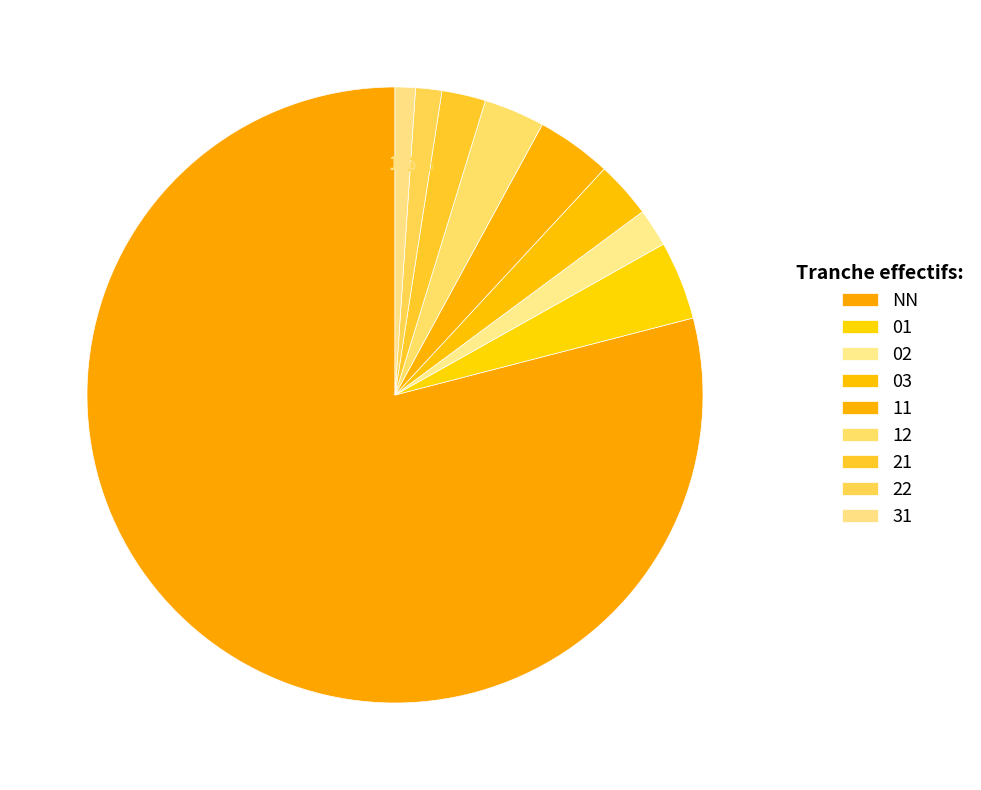

How many segments does this pie chart have?

9